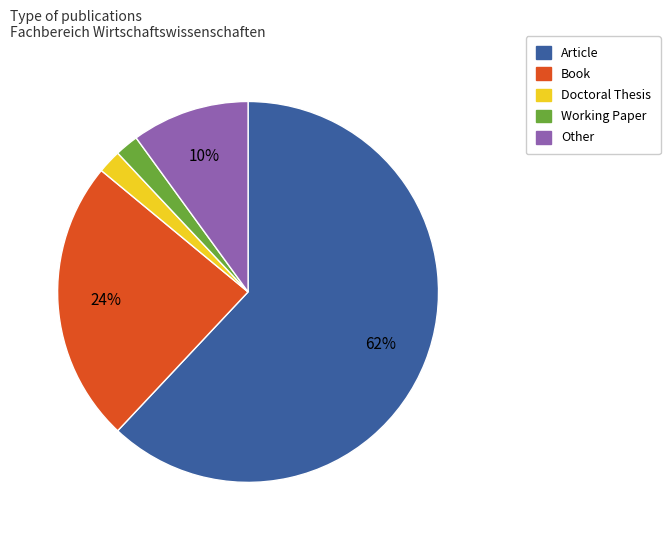

Does any single category account for the majority?

Yes